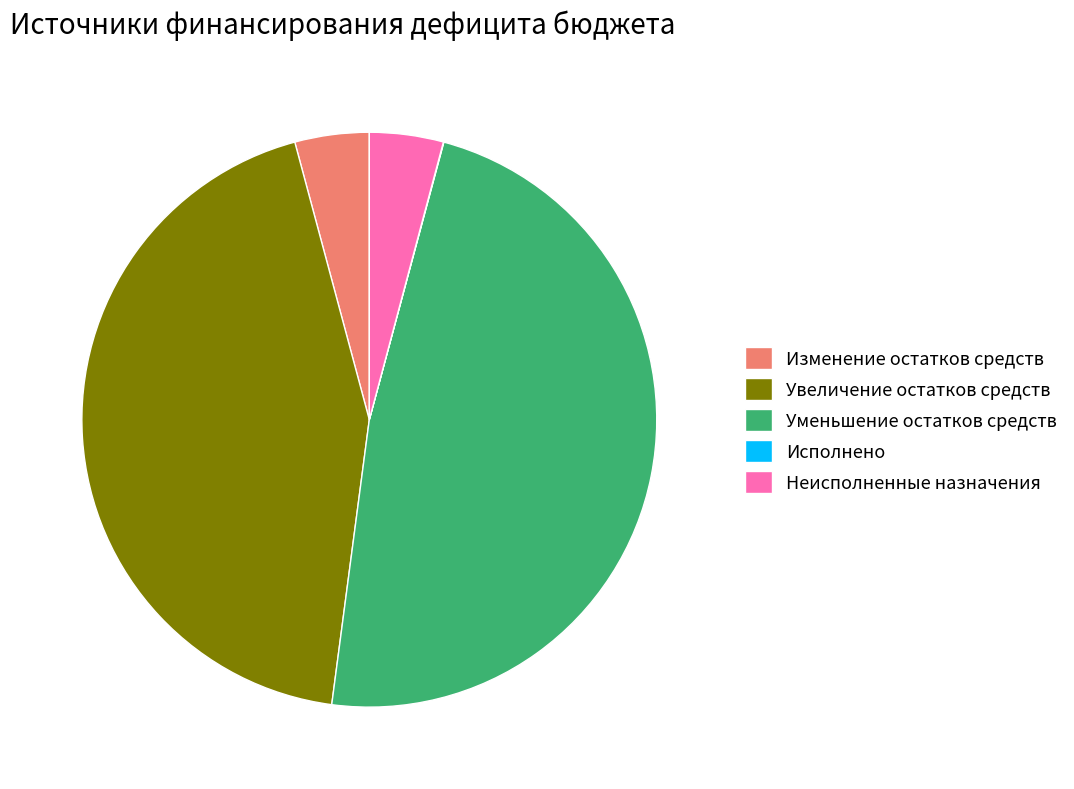

Is it true that Неисполненные назначения is 4% of the pie?

True